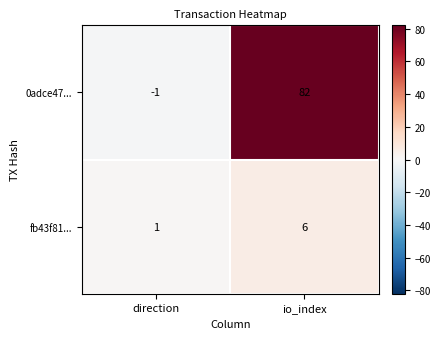

At how many categories does at least one series exceed 8?

1